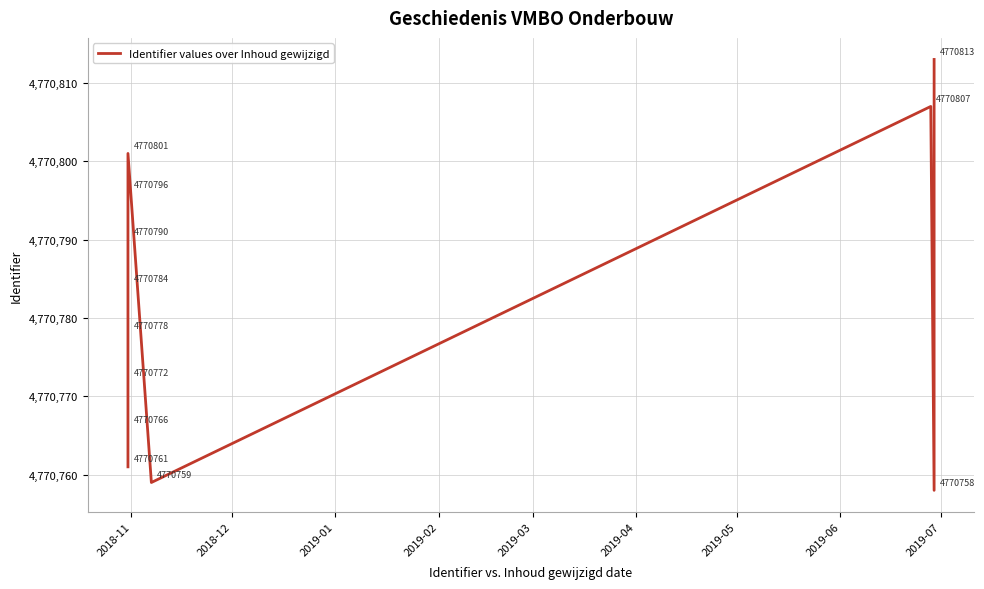

What position from the left is 2019-02?

4